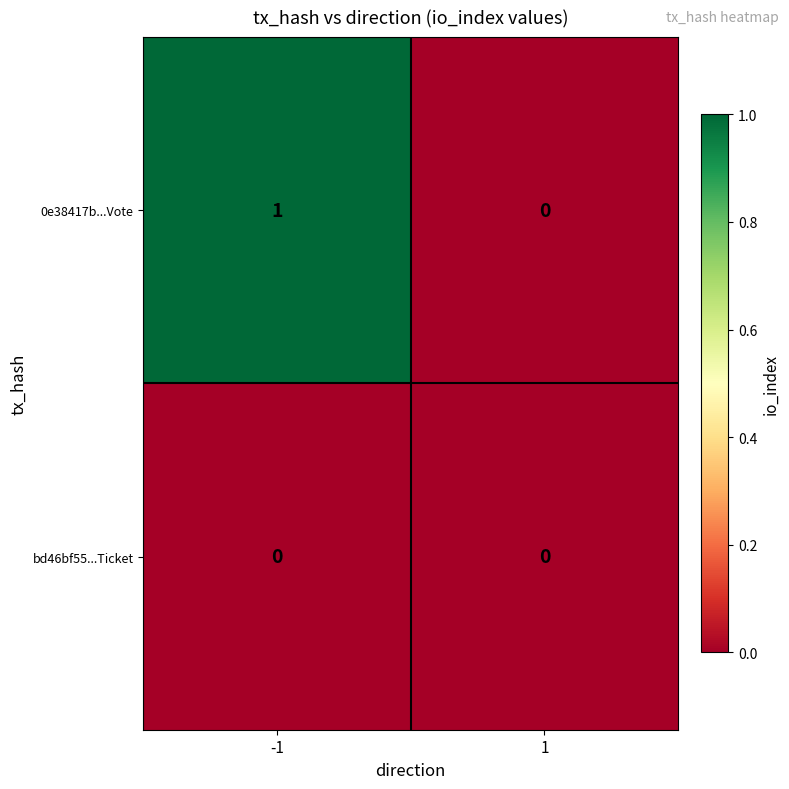

Which series has the largest total across all categories?

0e38417b...Vote